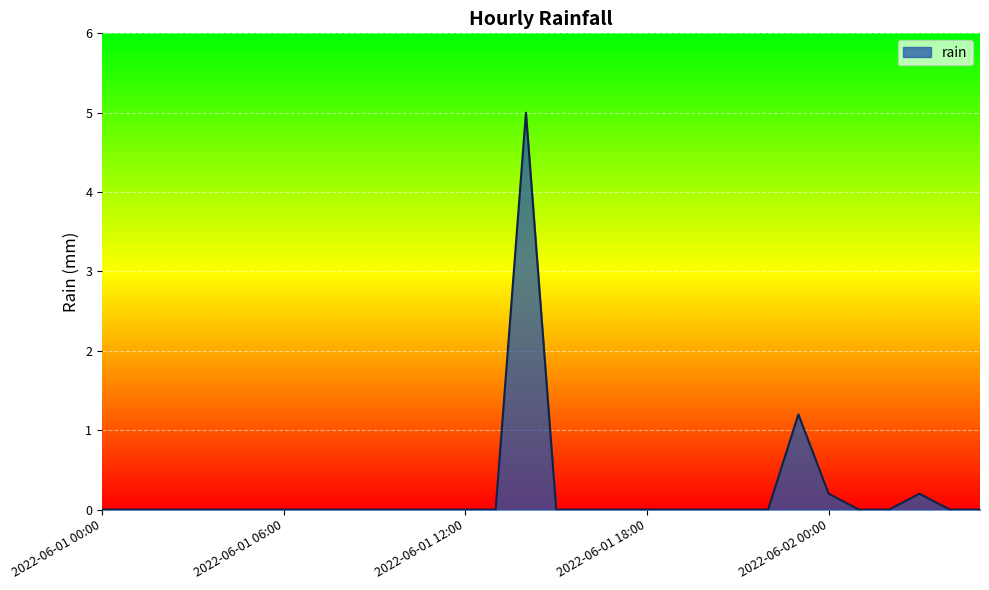

What is the greatest value displayed?

5.0